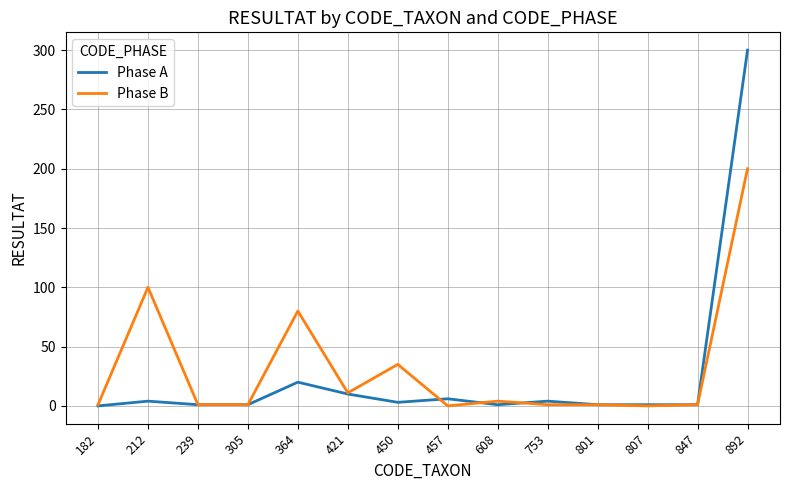

Which category has the highest value in the Phase A series?

892